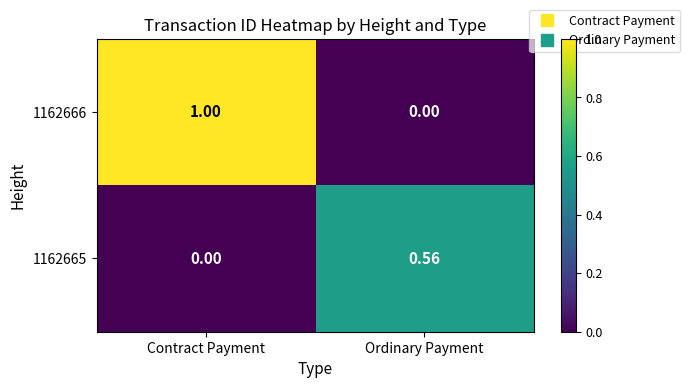

Between Contract Payment and Ordinary Payment, which series saw the biggest shift?

1162666